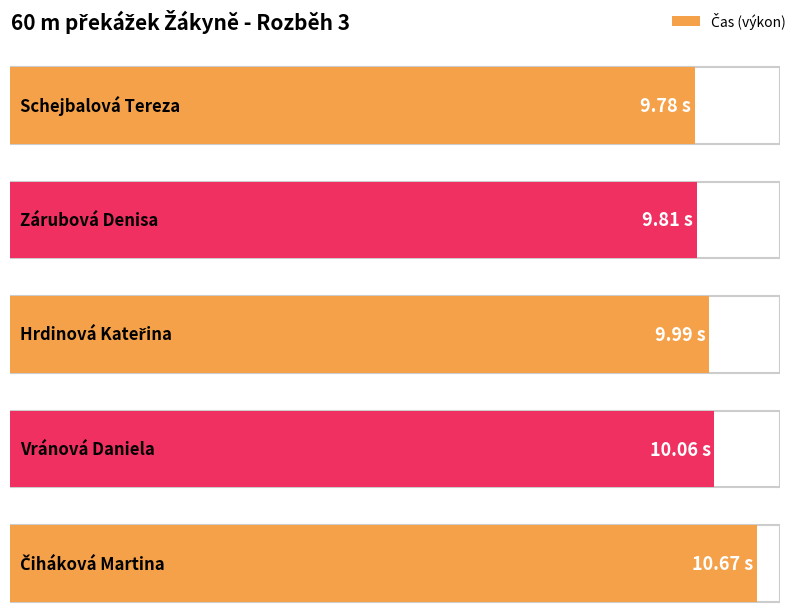

What is the minimum value shown in the chart?

9.8